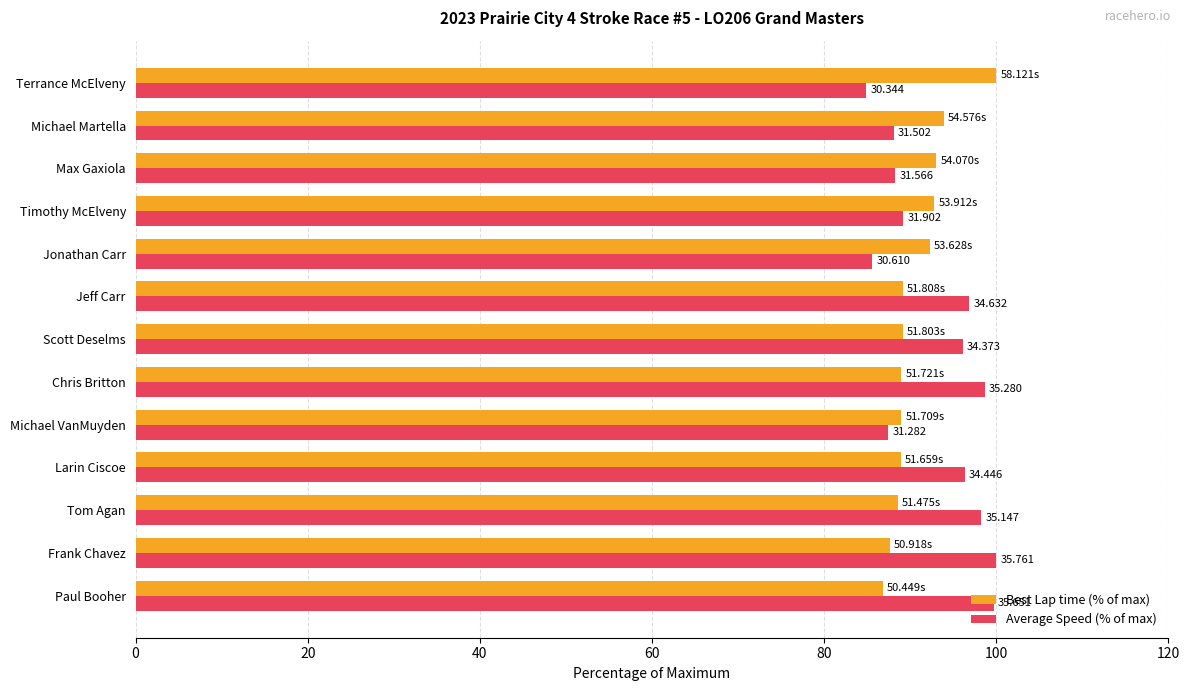

How many groups of bars are there?

13